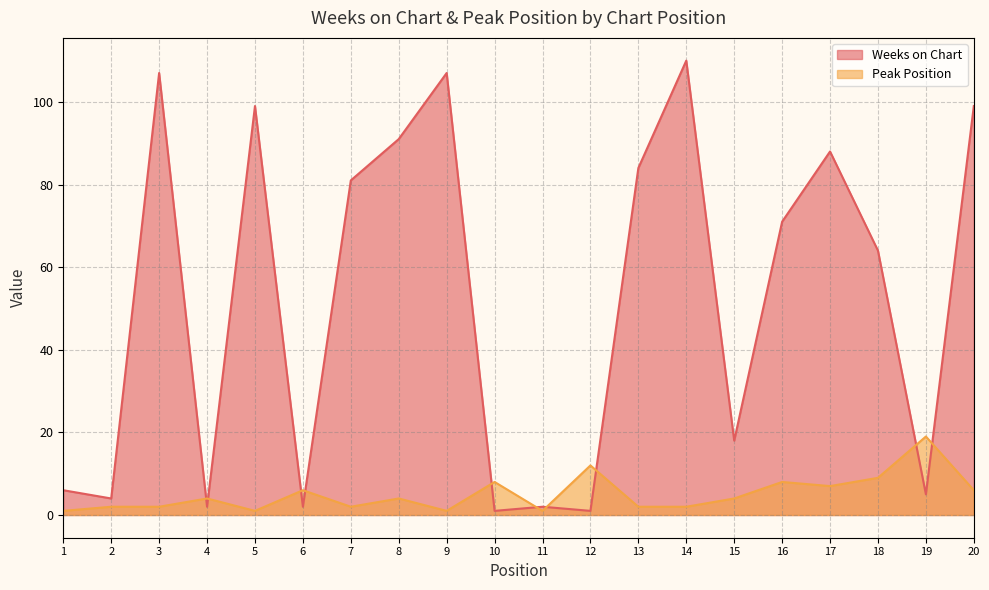

What is the sum of the Weeks on Chart values at 12 and 15?

19